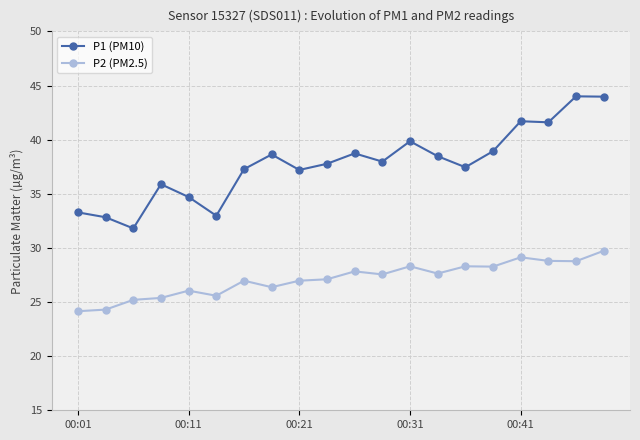

What are all the series names shown in the legend?

P1 (PM10), P2 (PM2.5)